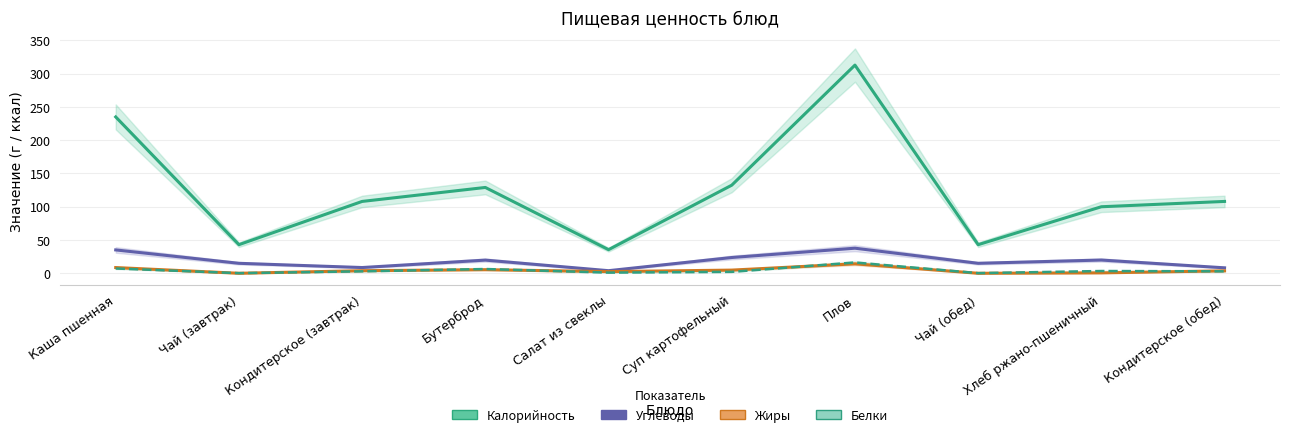

What is the difference between the Жиры values at Плов and Кондитерское (завтрак)?

10.3